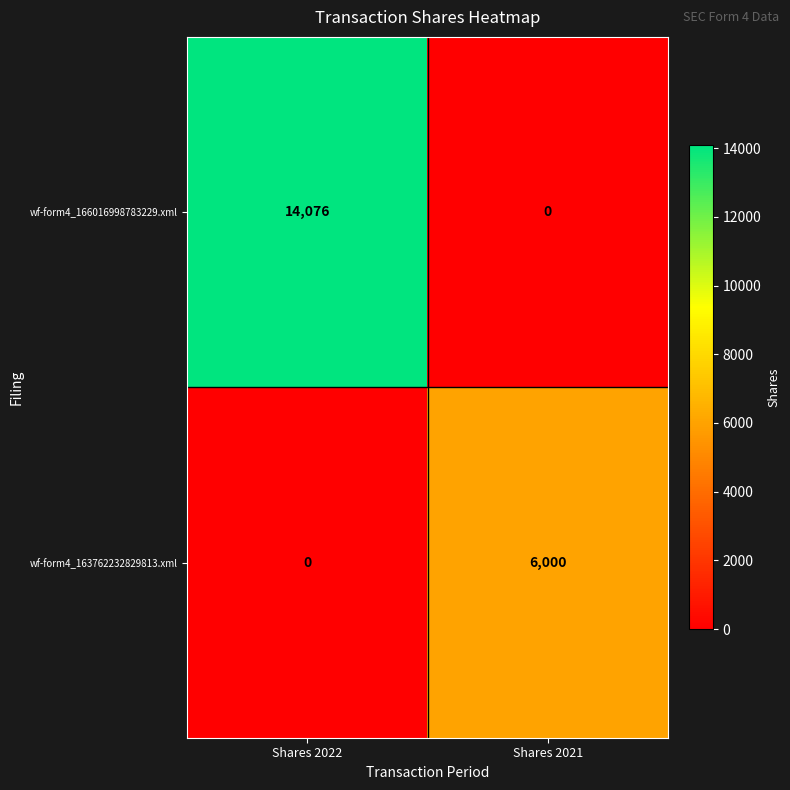

The wf-form4_163762232829813.xml series shows 2578 at Shares 2021. True or false?

False